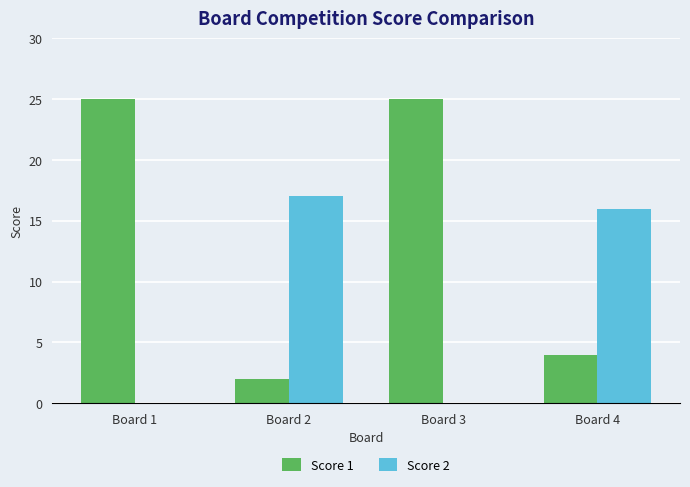

Which series changed the most between Board 2 and Board 3?

Score 1